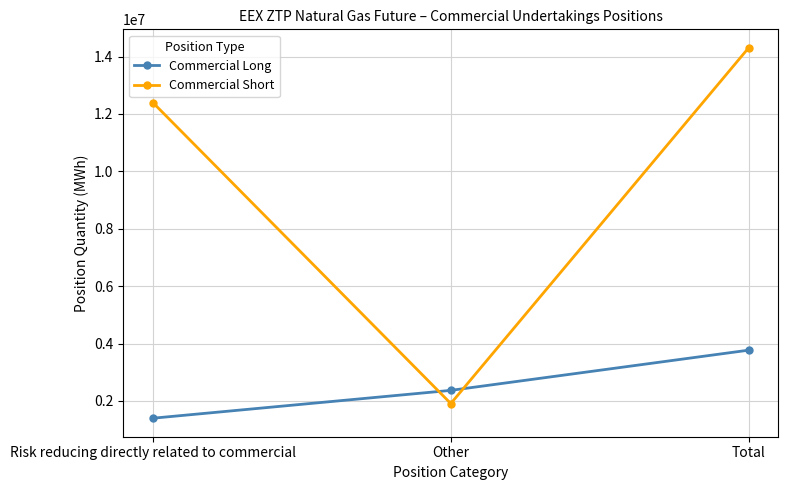

What is the label of the 3rd point from the left?

Total